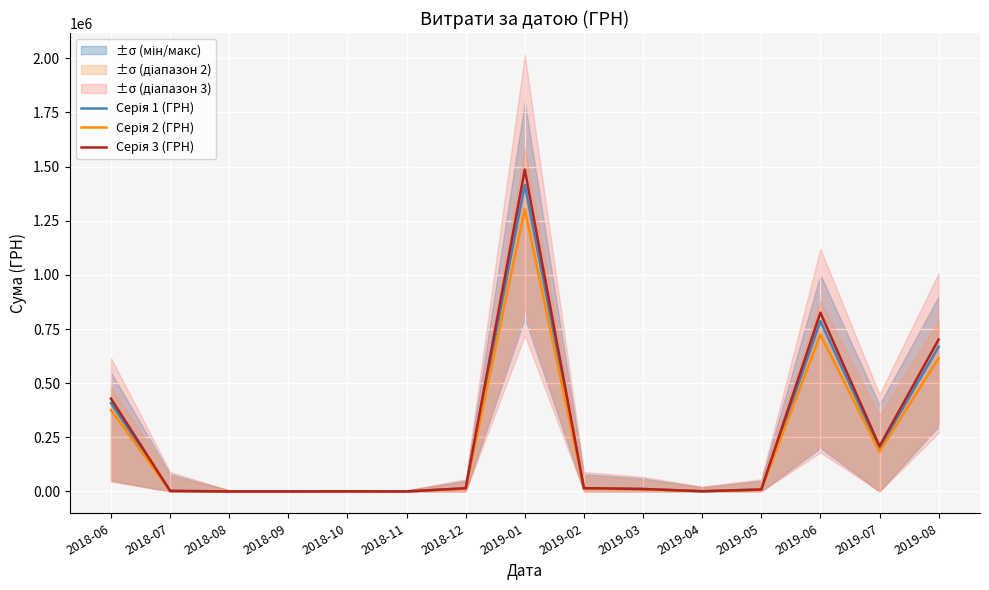

The value of Серія 1 (ГРН) at 2019-06 is 1225967.5. True or false?

False